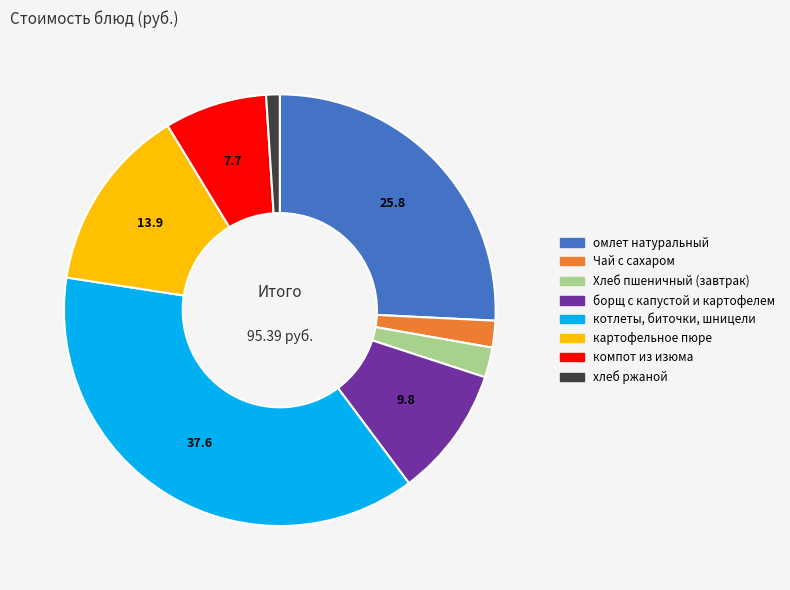

How many segments does this pie chart have?

8